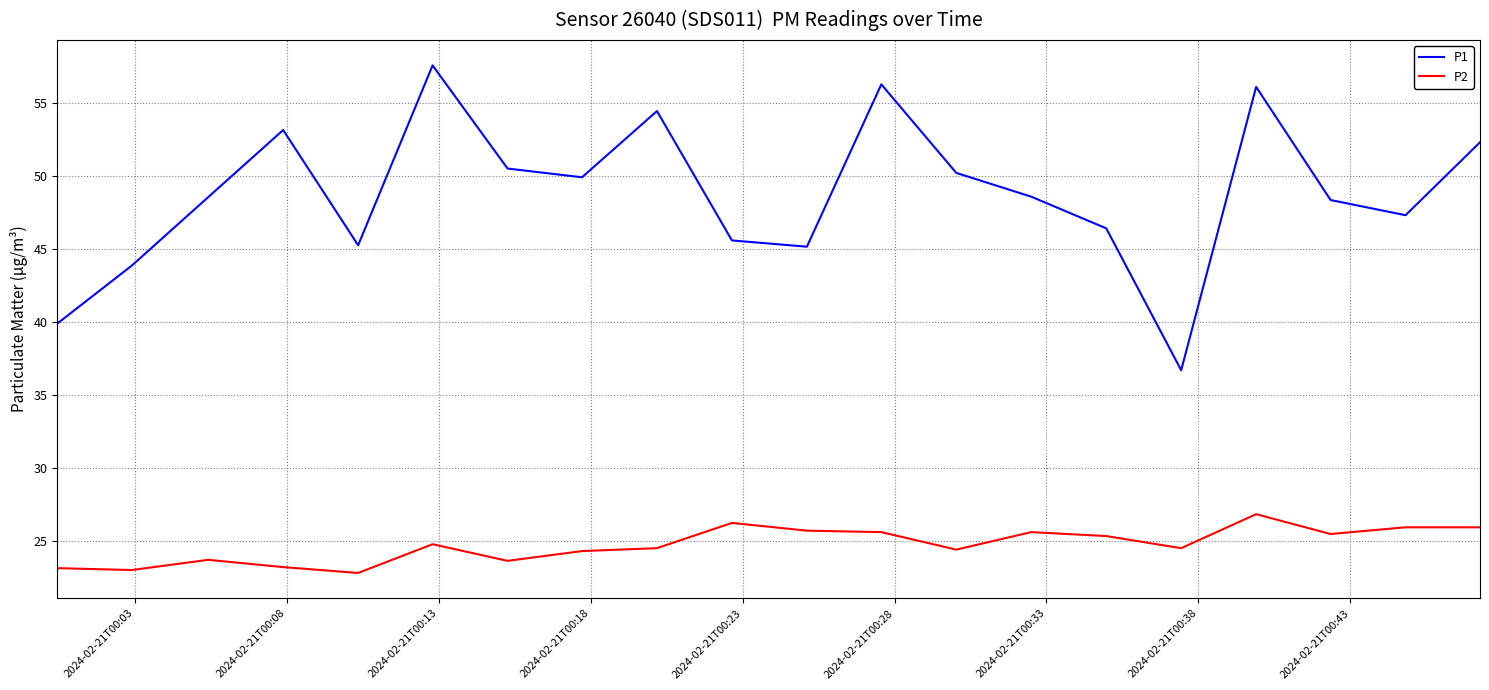

What is the lowest value of the P1 series?

36.7